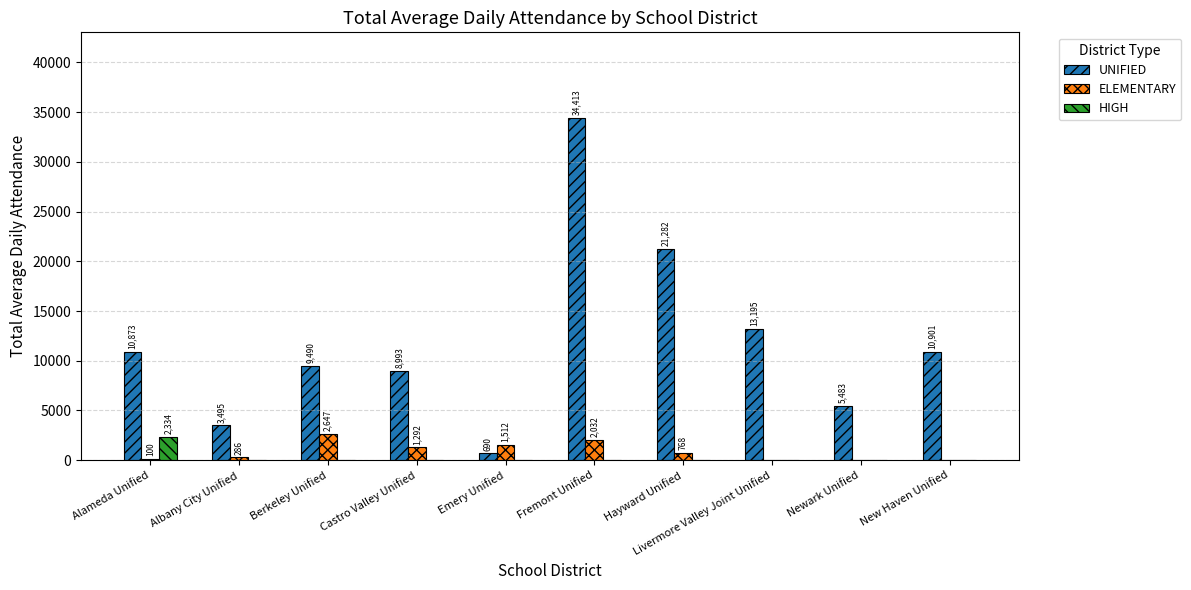

The ELEMENTARY series shows 3586 at Fremont Unified. True or false?

False